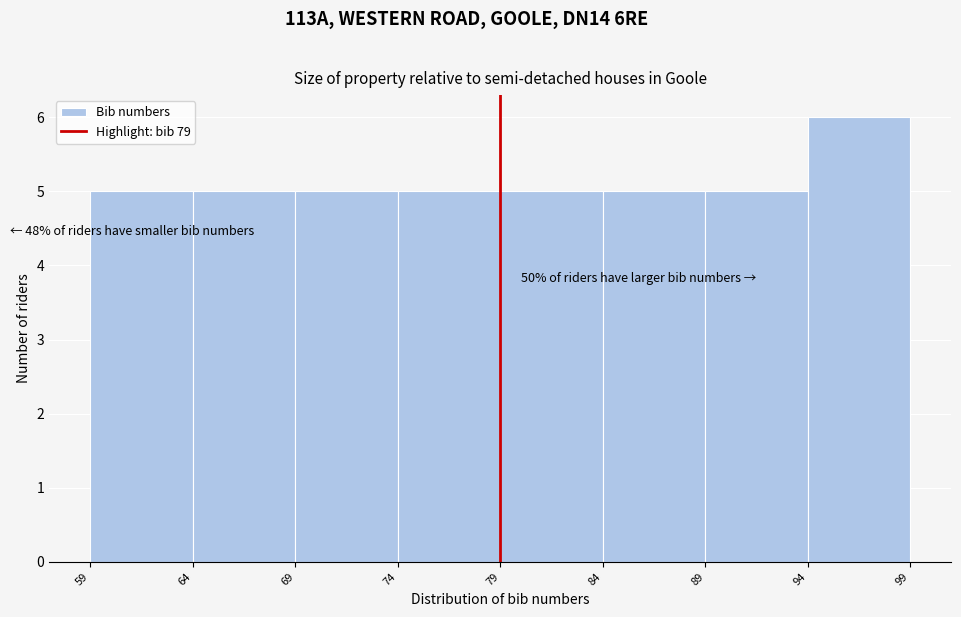

Which range on the x-axis has the tallest bar?

94 to 99